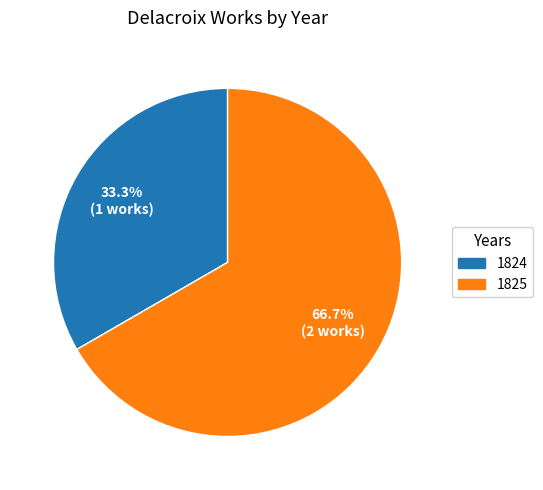

Is there any slice that represents more than half of the pie?

Yes